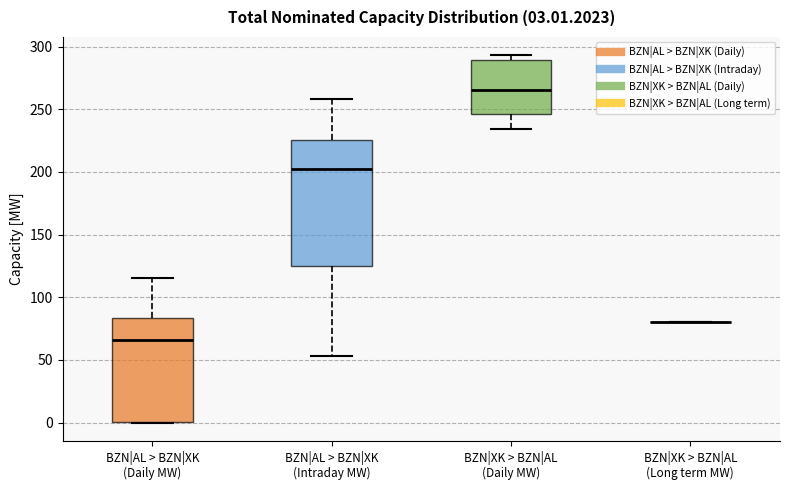

Comparing the boxes themselves (not the whiskers), which one is the tallest?

BZN|AL > BZN|XK (Intraday MW)